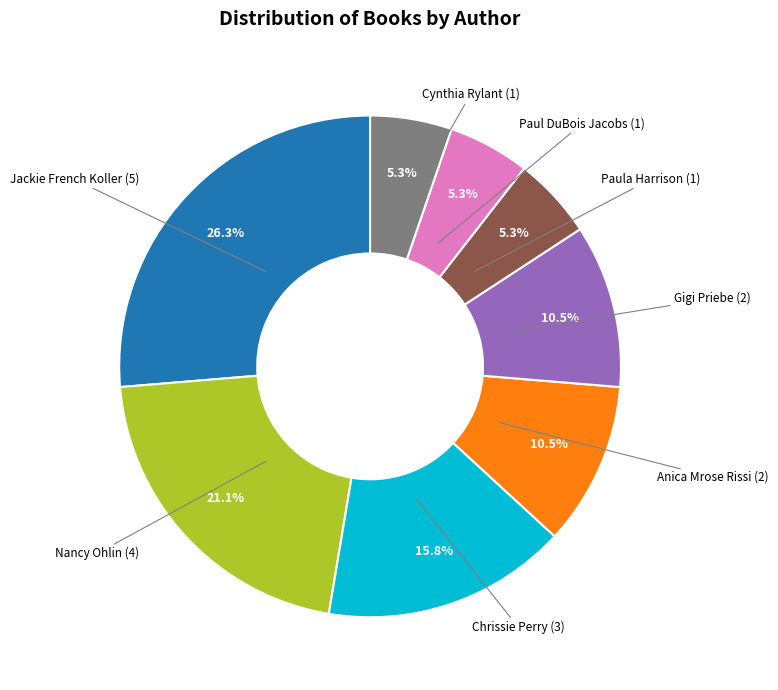

What percentage is NOT represented by Nancy Ohlin (4)?

78.9%